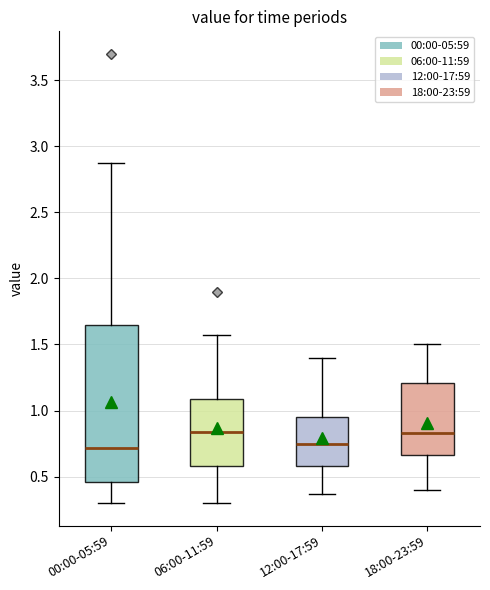

Reading left to right, transcribe this box plot: for each box, give where its median line is, the range the box spans, and where its two whiskers end, as read against the y-axis. The values are not printed on the chart, so give them approximately, as read against the axis.

00:00-05:59: median 0.70, box 0.45 to 1.65, whiskers 0.30 to 2.85
06:00-11:59: median 0.85, box 0.60 to 1.10, whiskers 0.30 to 1.55
12:00-17:59: median 0.75, box 0.60 to 0.95, whiskers 0.35 to 1.40
18:00-23:59: median 0.85, box 0.65 to 1.20, whiskers 0.40 to 1.50